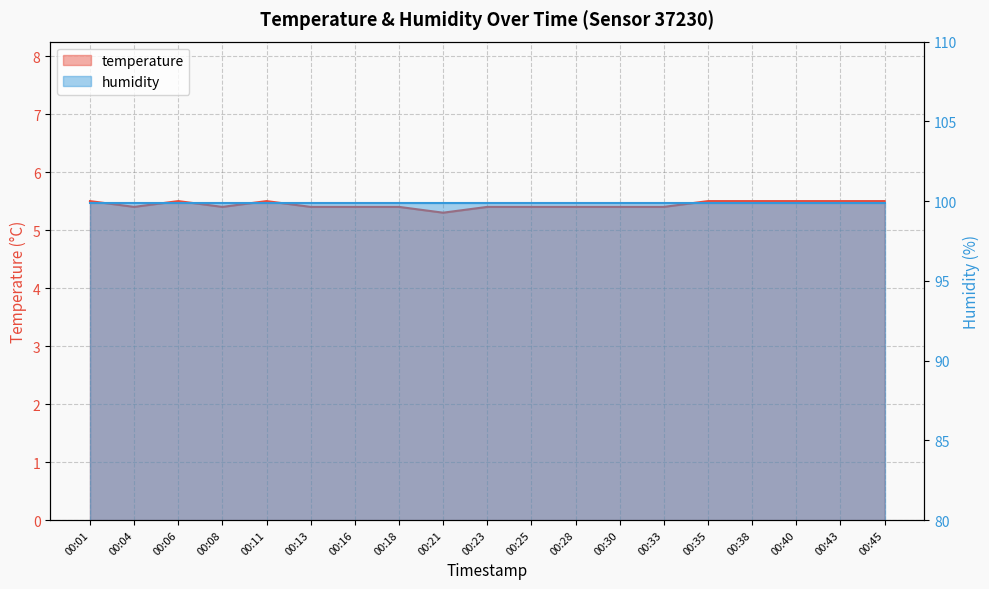

Reading left to right, list all the values displayed in this chart.

5.5	5.4	5.5	5.4	5.5	5.4	5.4	5.4	5.3	5.4	5.4	5.4	5.4	5.4	5.5	5.5	5.5	5.5	5.5